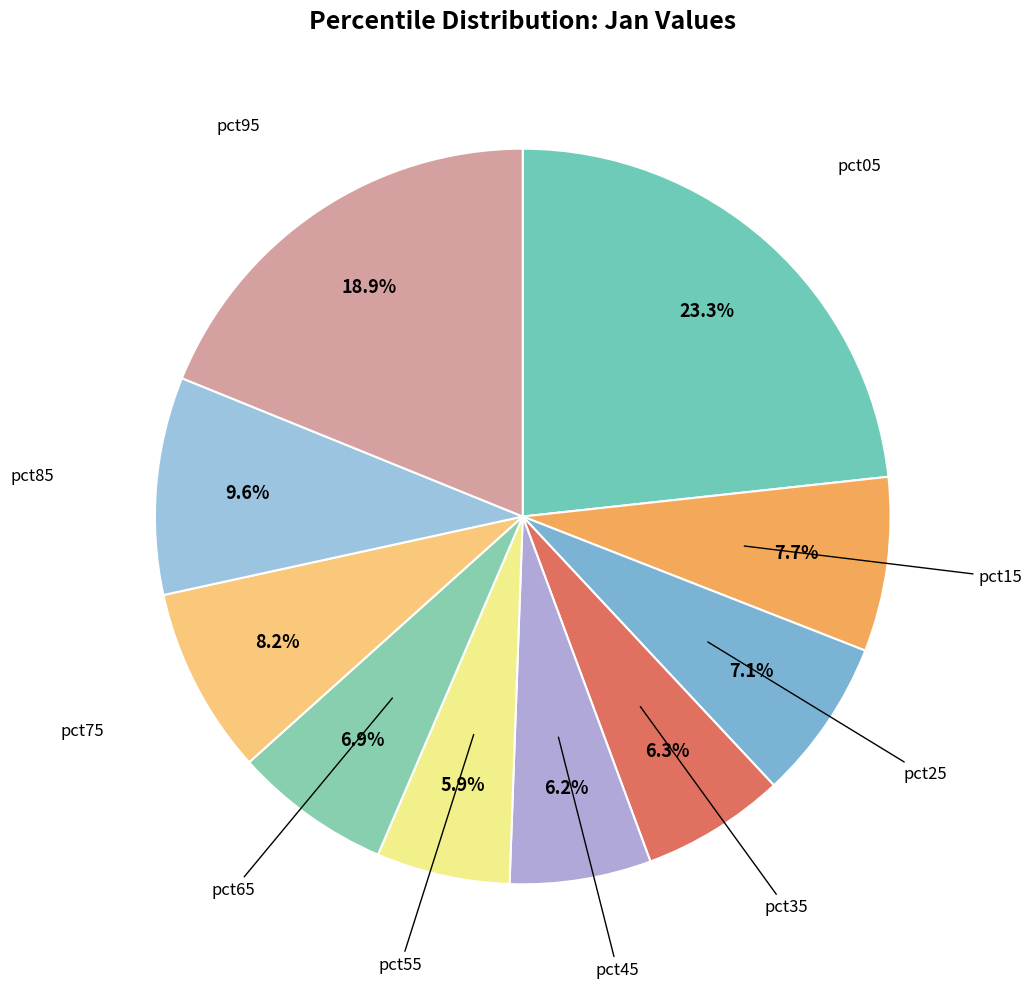

How many slices are in this pie chart?

10